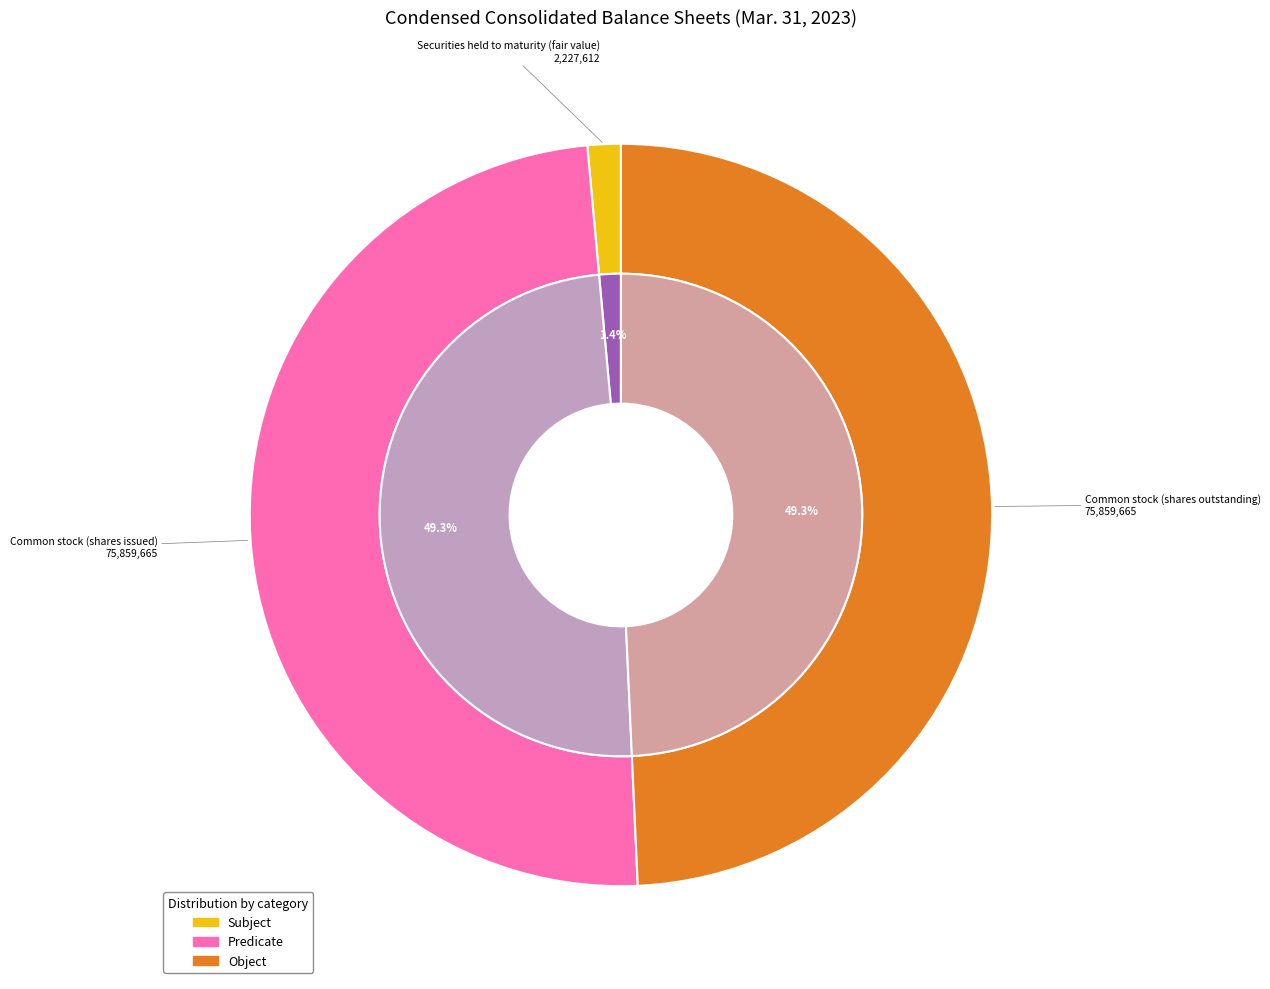

Does any single category account for the majority?

No